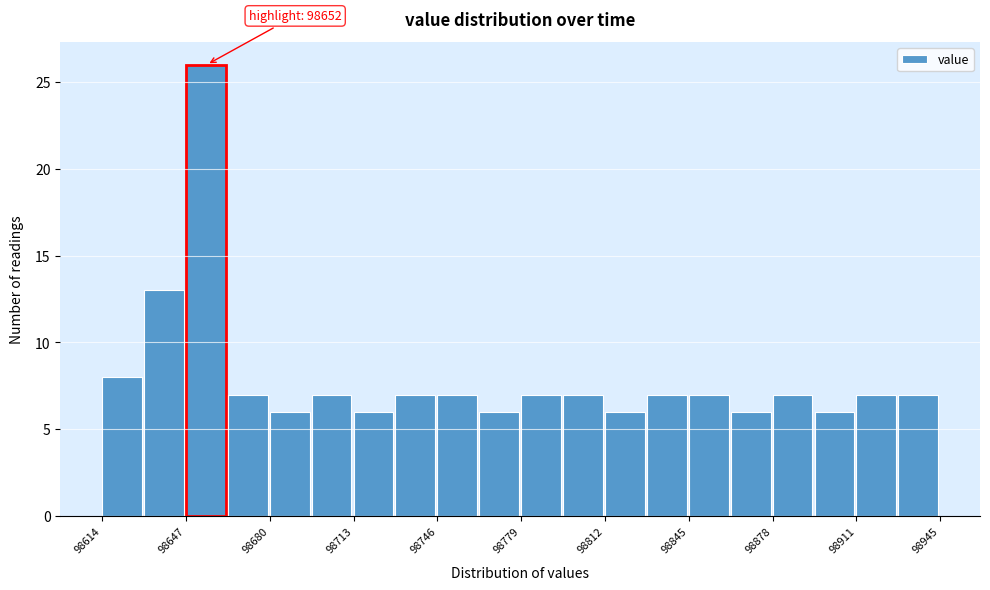

Read against the x-axis, roughly where is the centre of the tallest bar?

98655